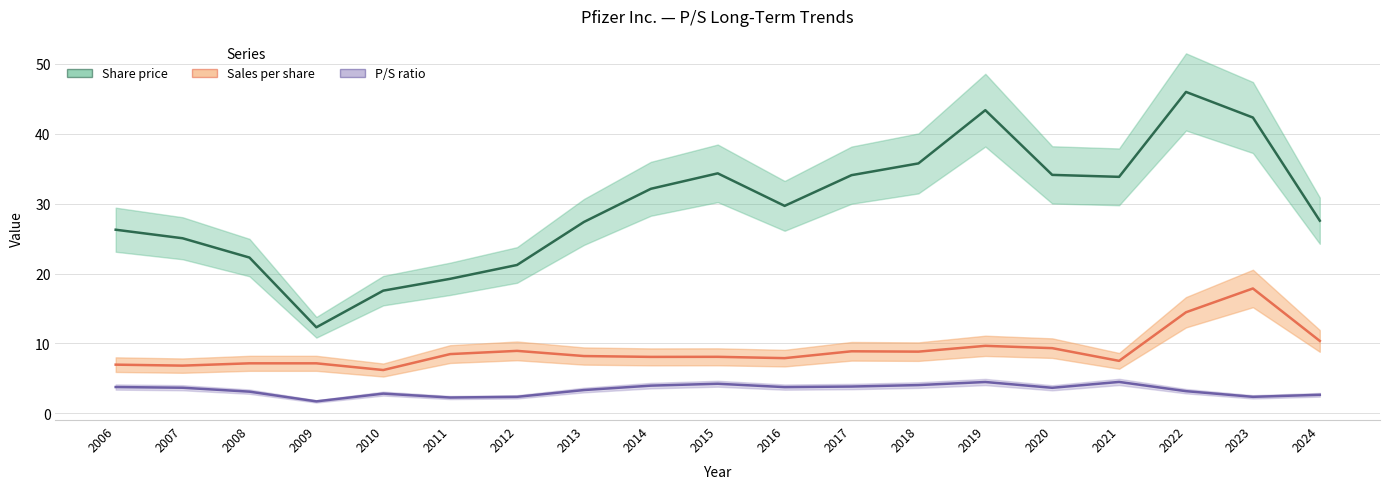

The Sales per share series shows 7.5 at 2021. True or false?

True